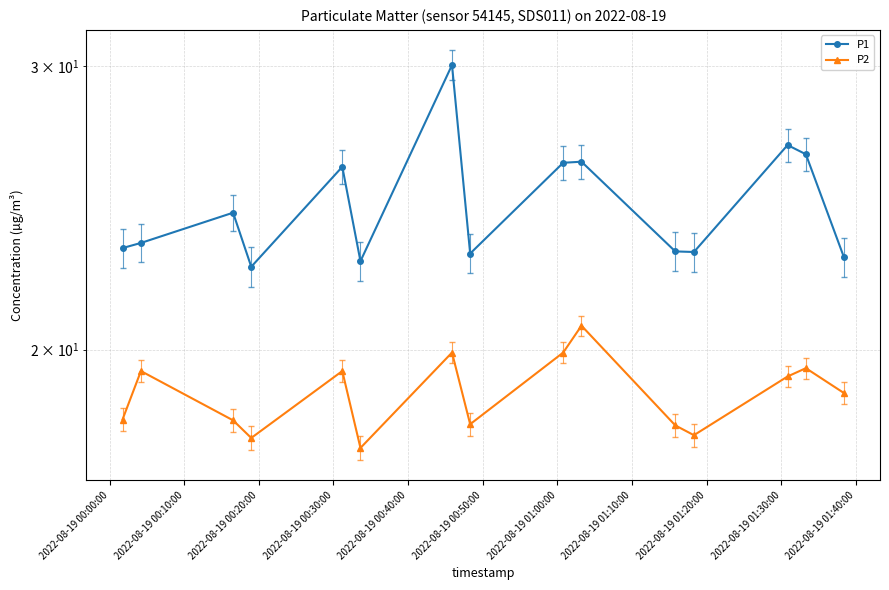

Which series has the largest total across all categories?

P1